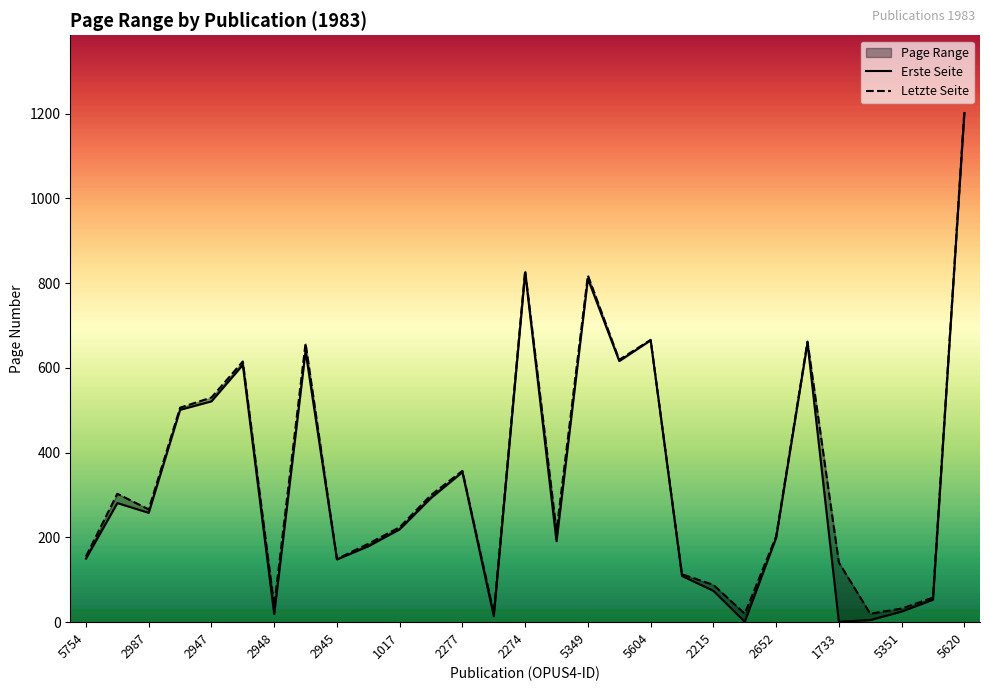

Between 15 and 26, which series saw the biggest shift?

Letzte Seite